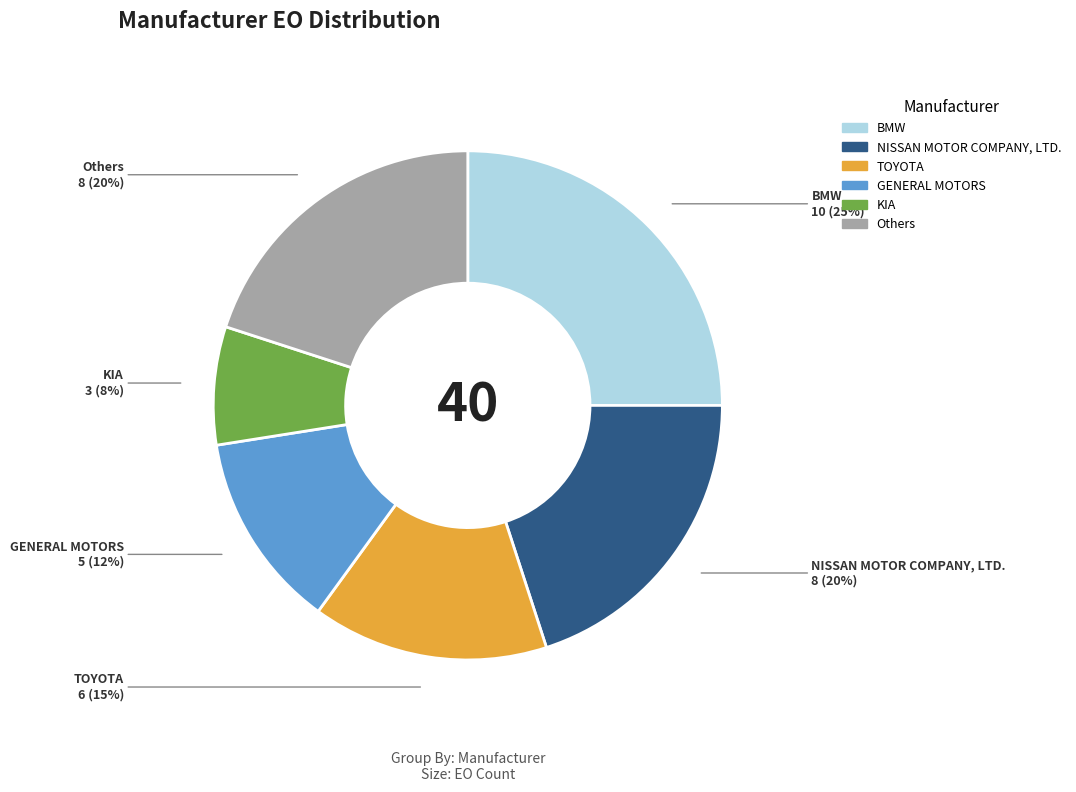

To the nearest percent, what is the combined percentage of NISSAN MOTOR COMPANY, LTD. and GENERAL MOTORS?

33%